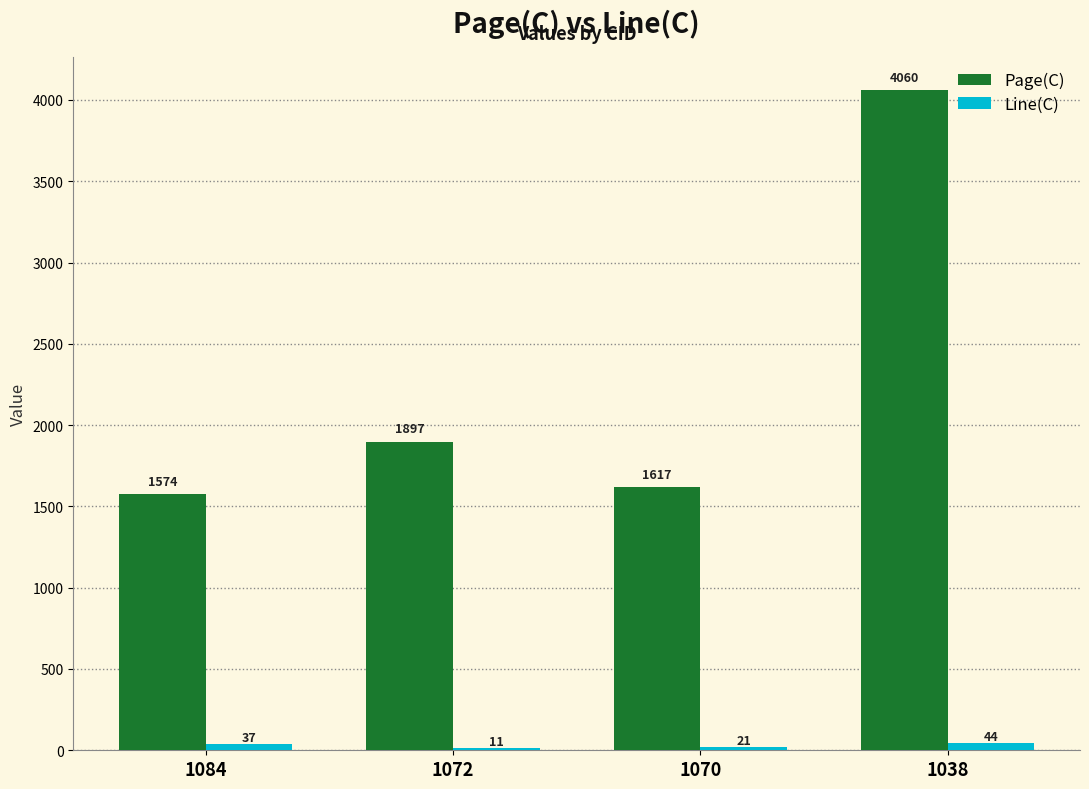

Reading right to left, list all the values displayed in this chart.

Page(C): 1038=4060	1070=1617	1072=1897	1084=1574
Line(C): 1038=44	1070=21	1072=11	1084=37